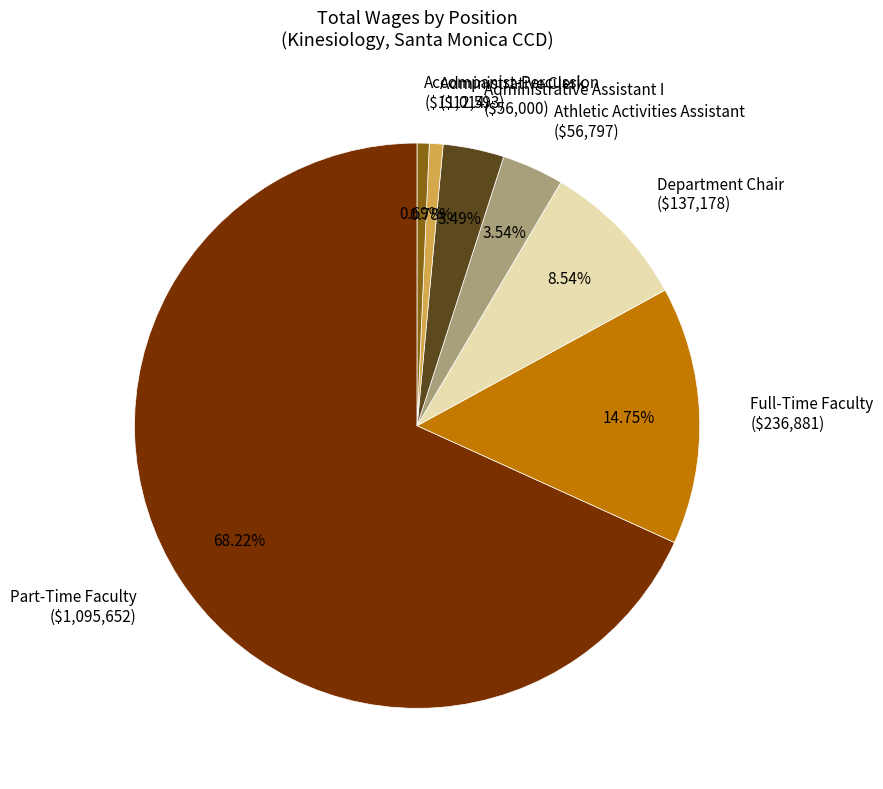

How many segments does this pie chart have?

7